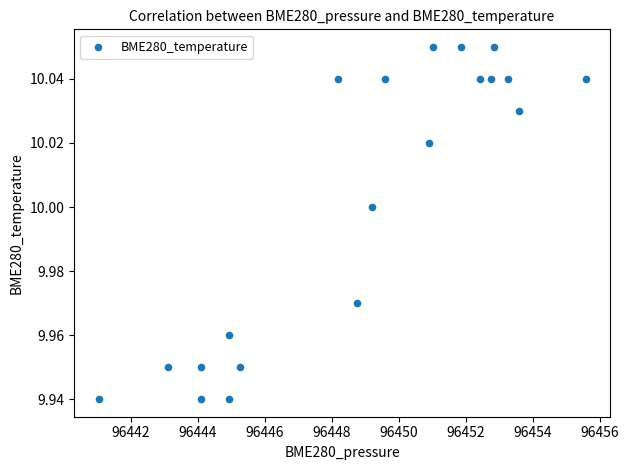

What is the range of X values (max minus min)?

14.5